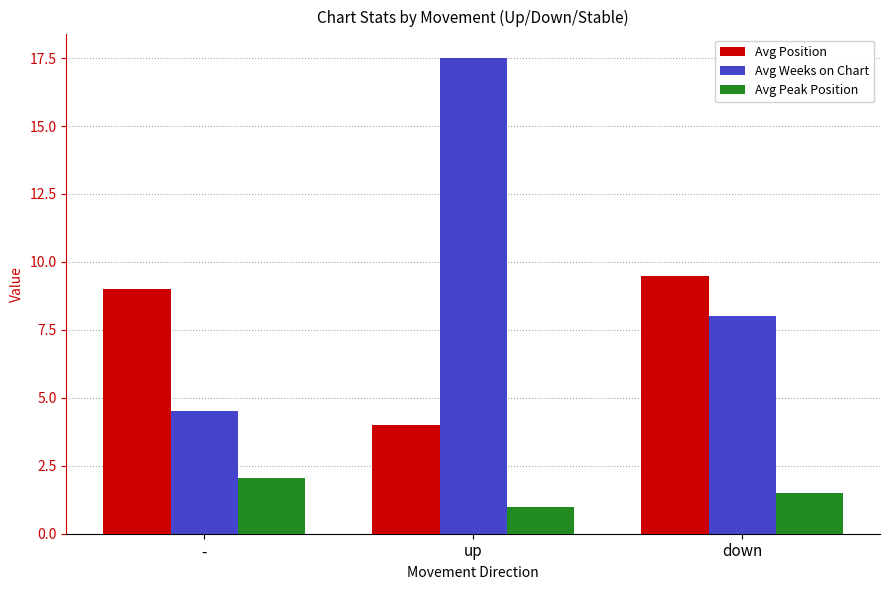

Is it true that Avg Peak Position equals 0.7 at down?

False